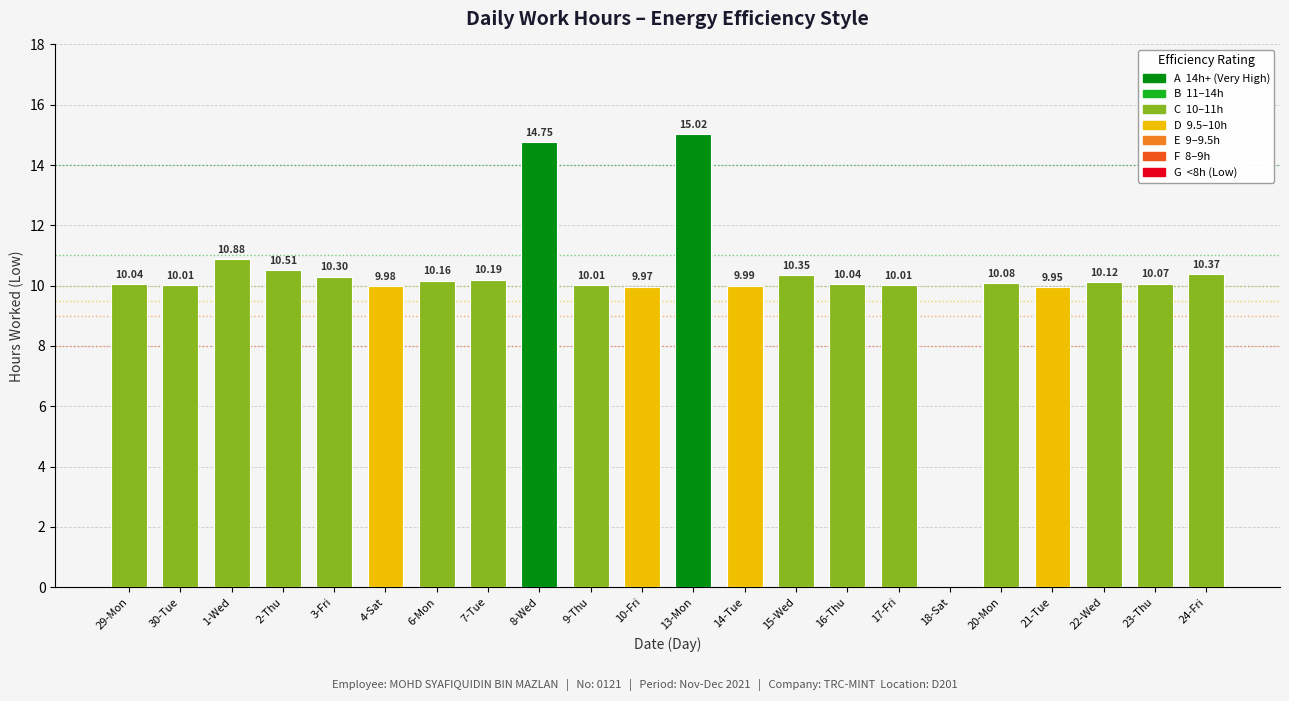

The chart shows a value of 15.6 at 30-Tue. True or false?

False